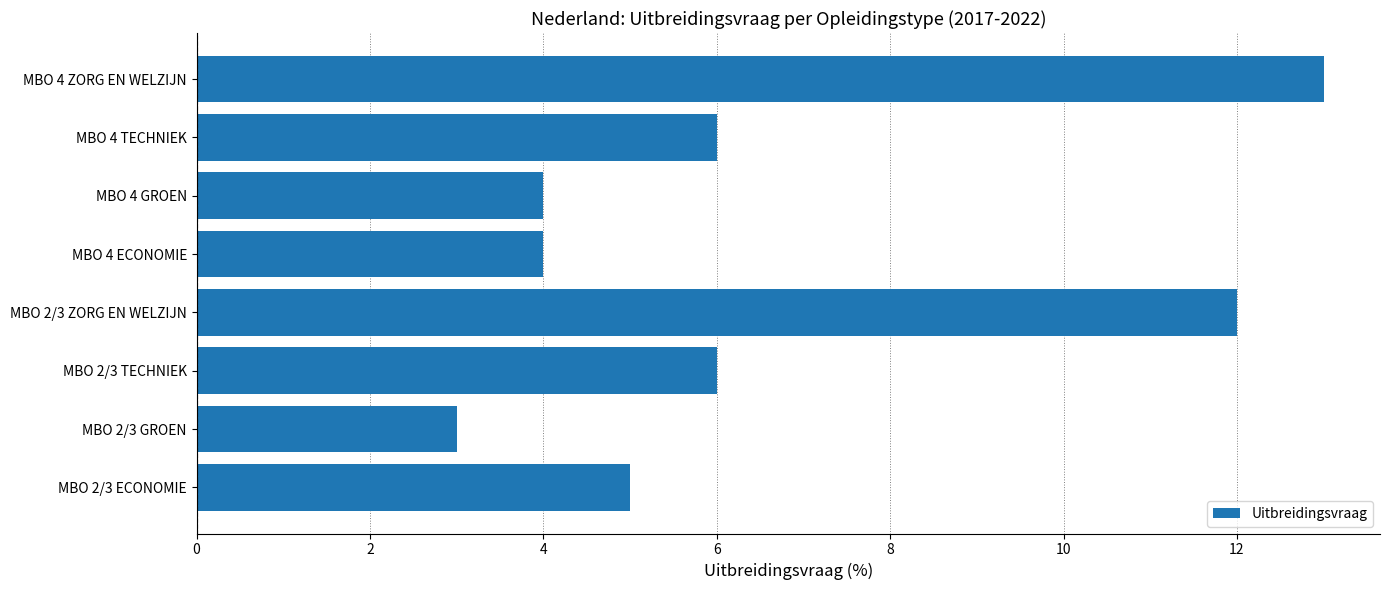

True or false: the data shows 5 at MBO 2/3 ECONOMIE.

True